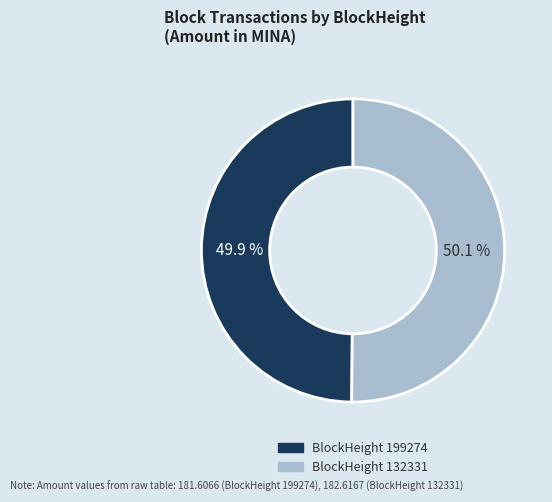

Is there any slice that represents more than half of the pie?

Yes